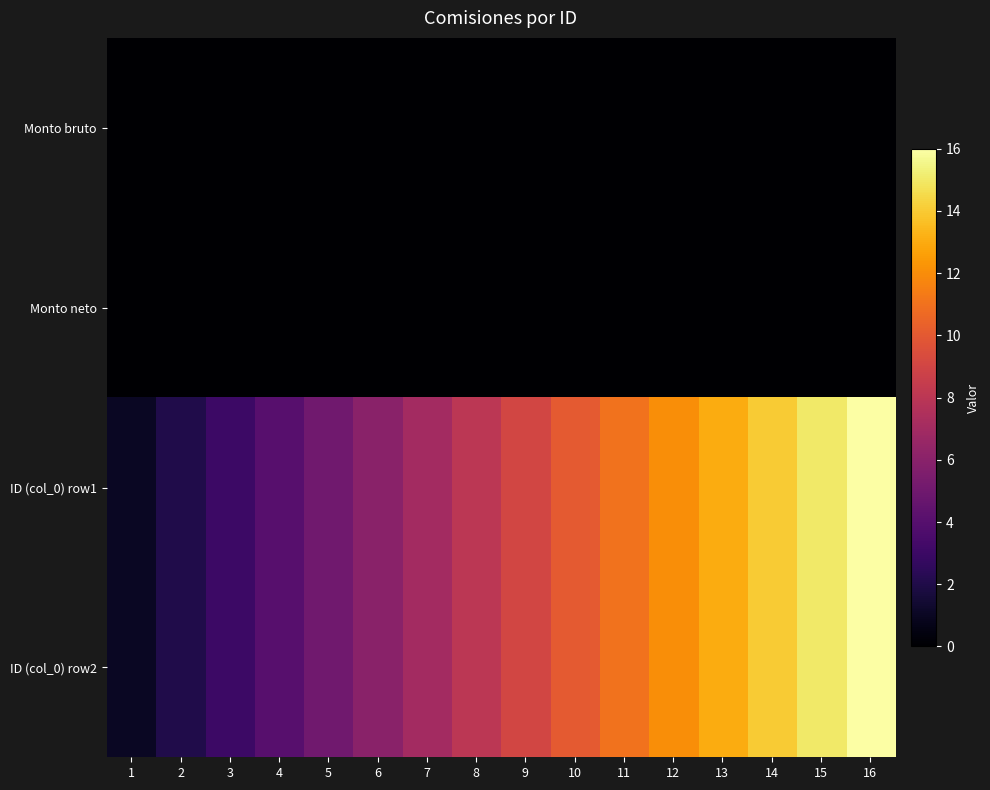

What is the maximum value shown in the chart?

16